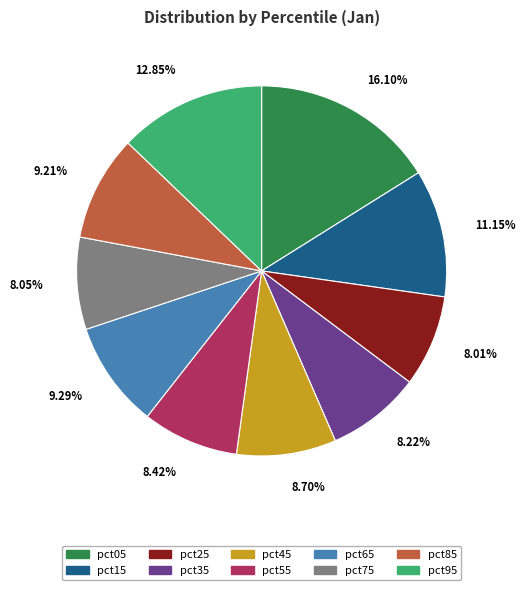

What is the total percentage of pct15 and pct25?

19.2%